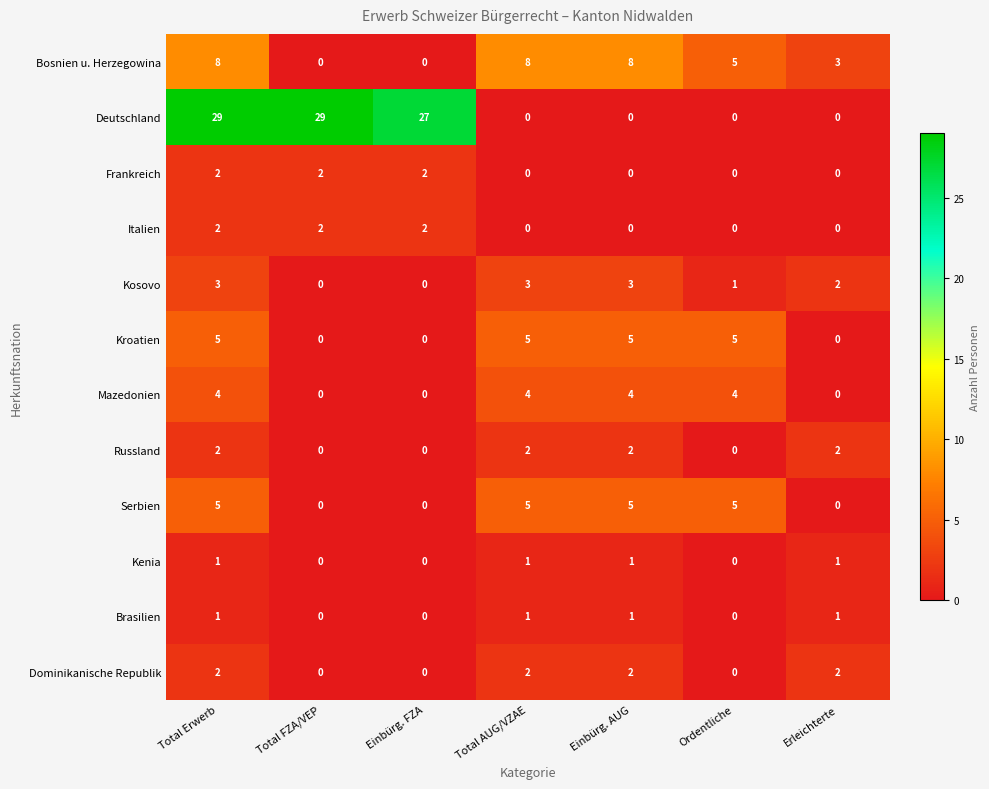

Count the Kroatien values in the range 0 to 5.

7